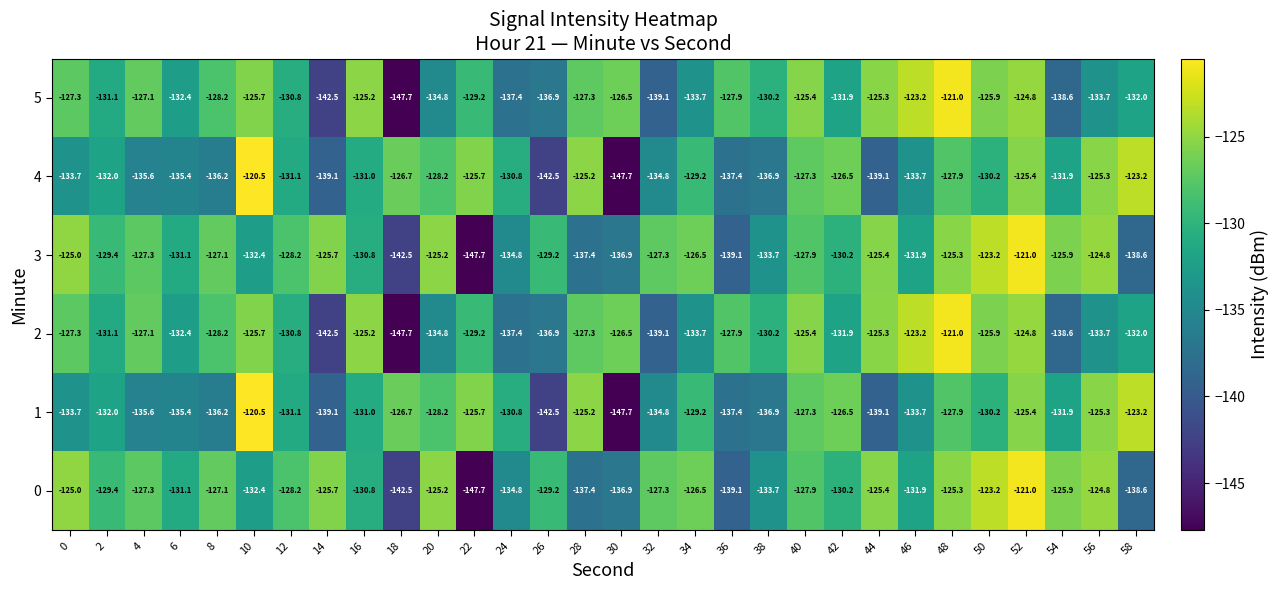

What is the maximum value shown in the chart?

-120.5